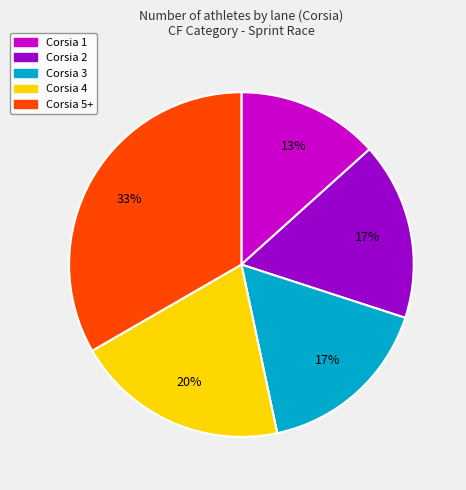

Which has a higher value, Corsia 3 or Corsia 5+?

Corsia 5+